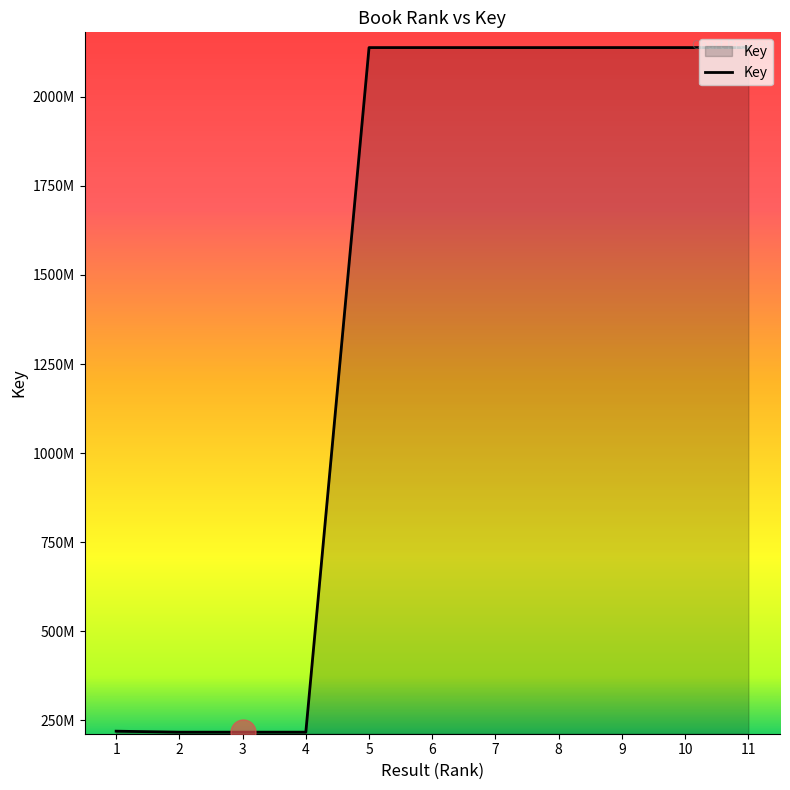

Does the chart display data point markers on the line(s)?

No